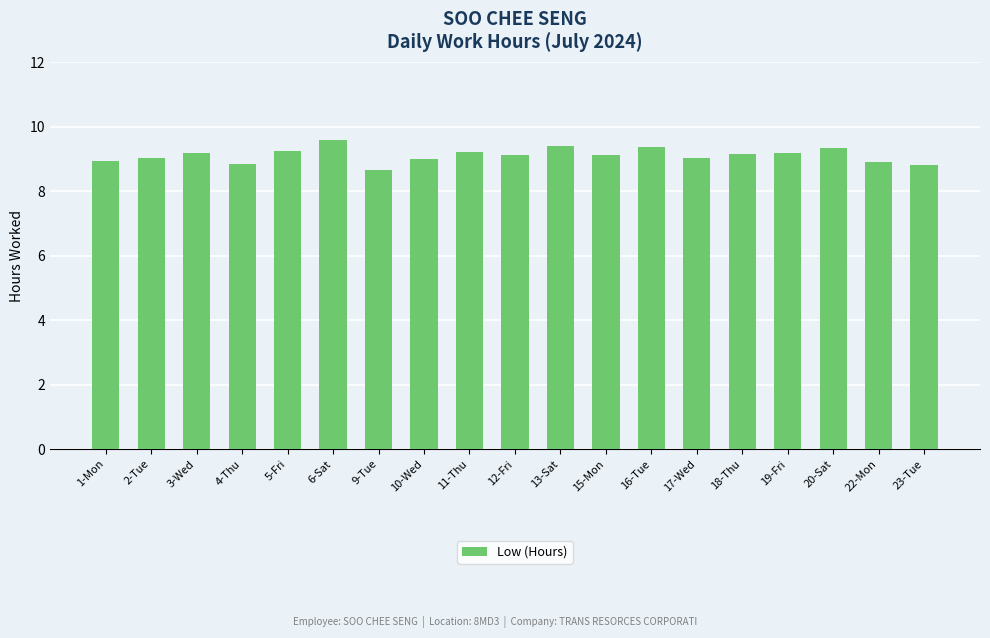

What is the sum of the values at 13-Sat and 23-Tue?

18.2